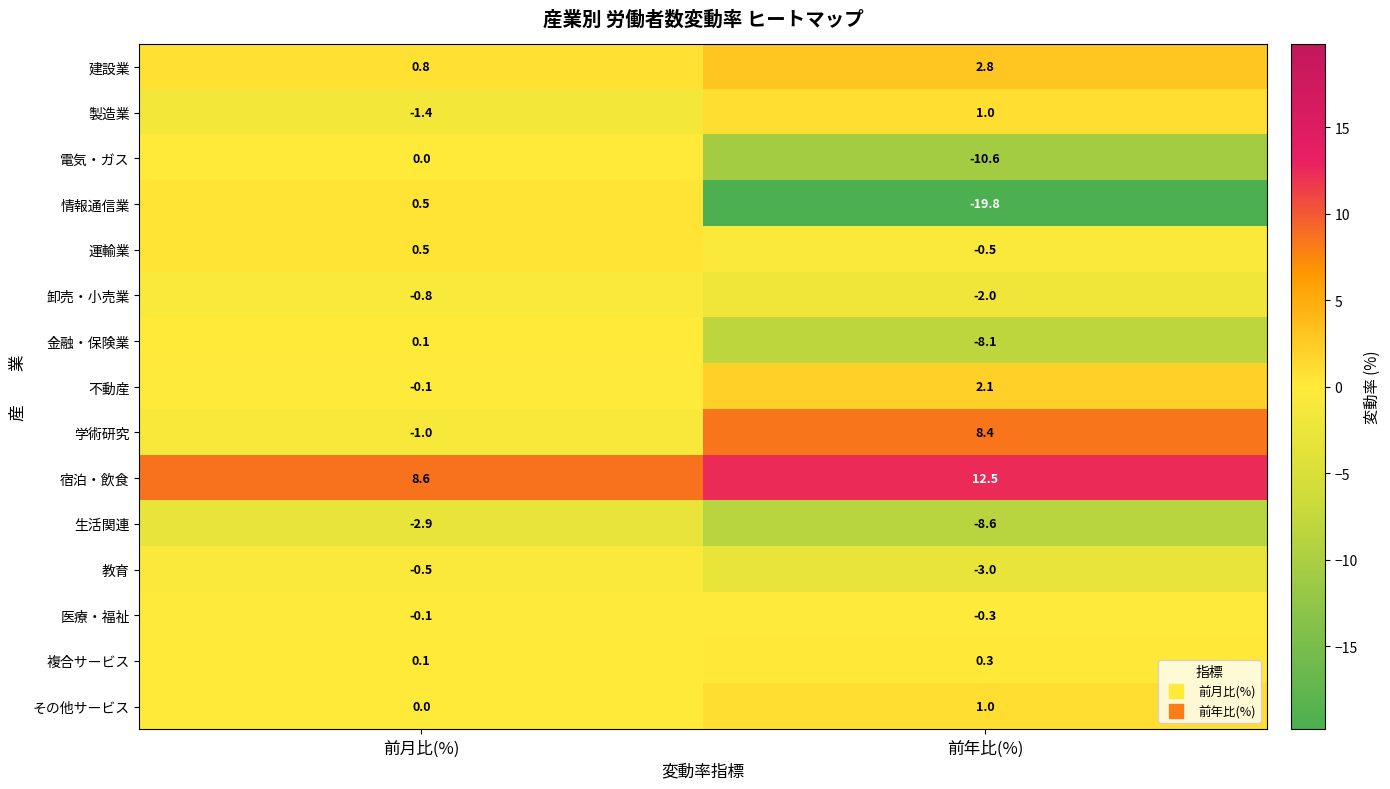

What is the difference between the highest and lowest values at 前年比(%)?

32.3